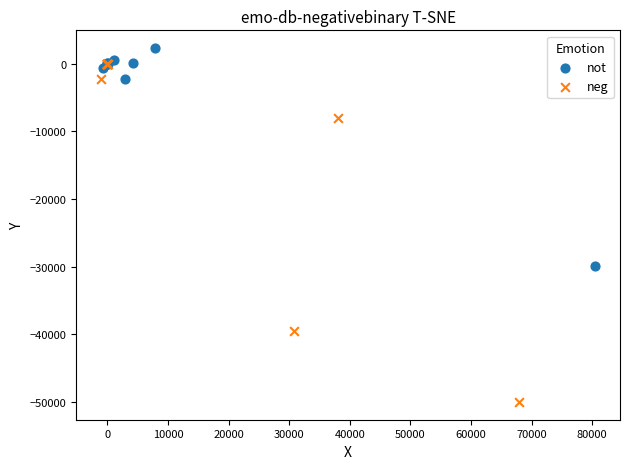

What are all the series names shown in the legend?

not, neg